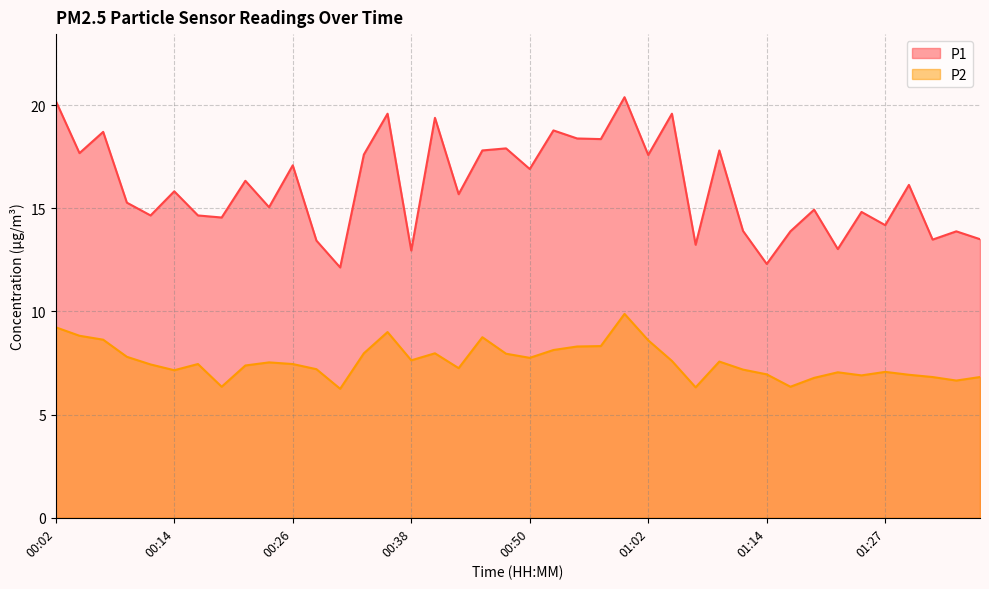

Rank the series at 00:14 from lowest to highest value.

P2, P1